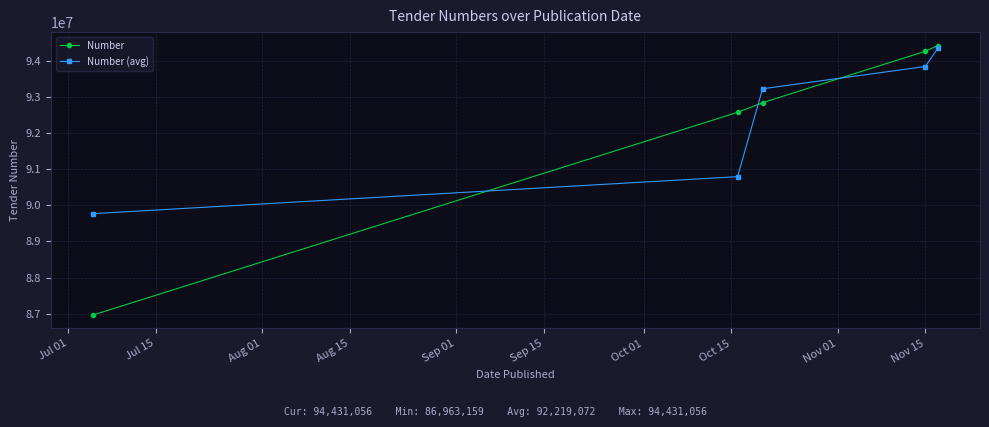

Which series has the largest range (max minus min)?

Number